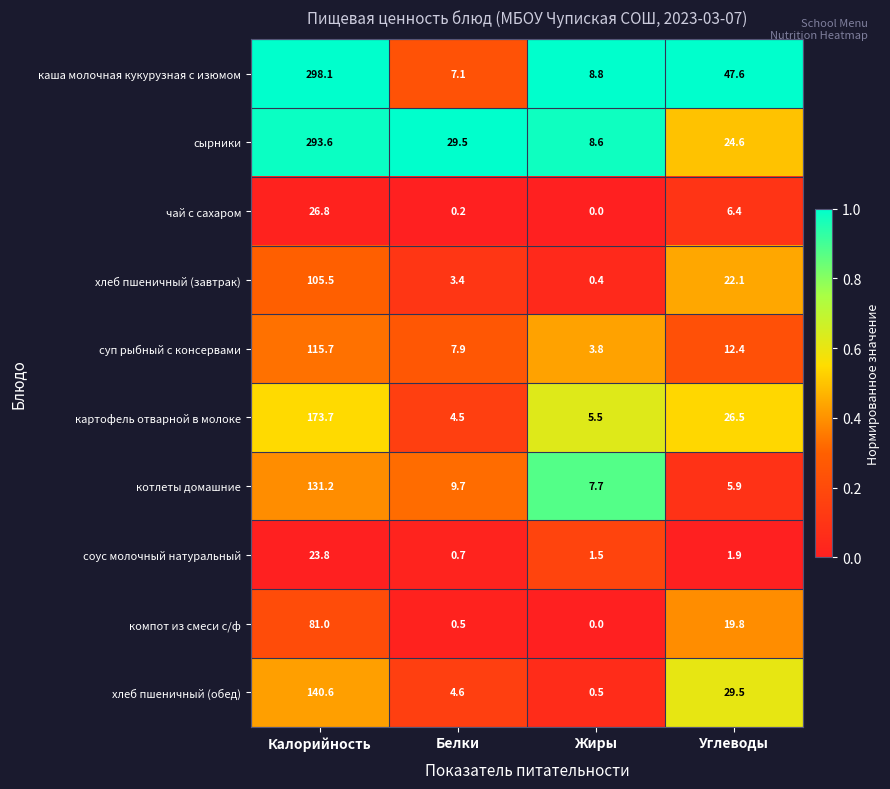

How many distinct data groups are displayed?

10